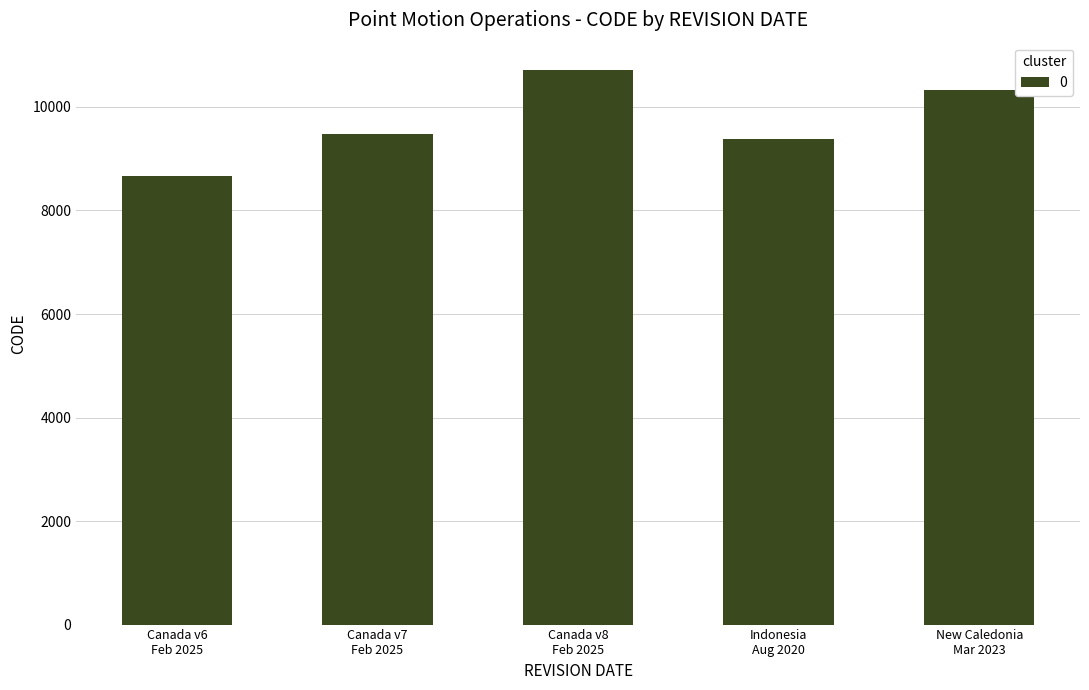

What is the value of the 4th bar from the left?

9375